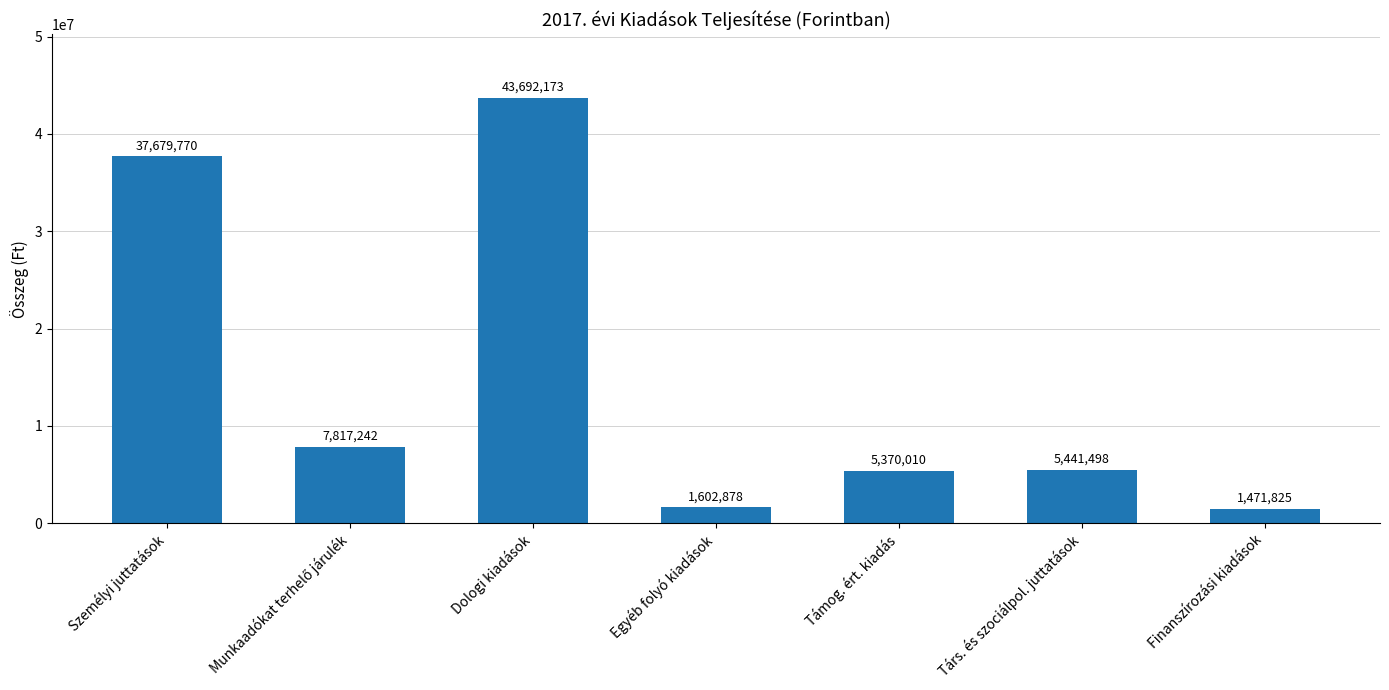

True or false: the data shows 5441498 at Társ. és szociálpol. juttatások.

True